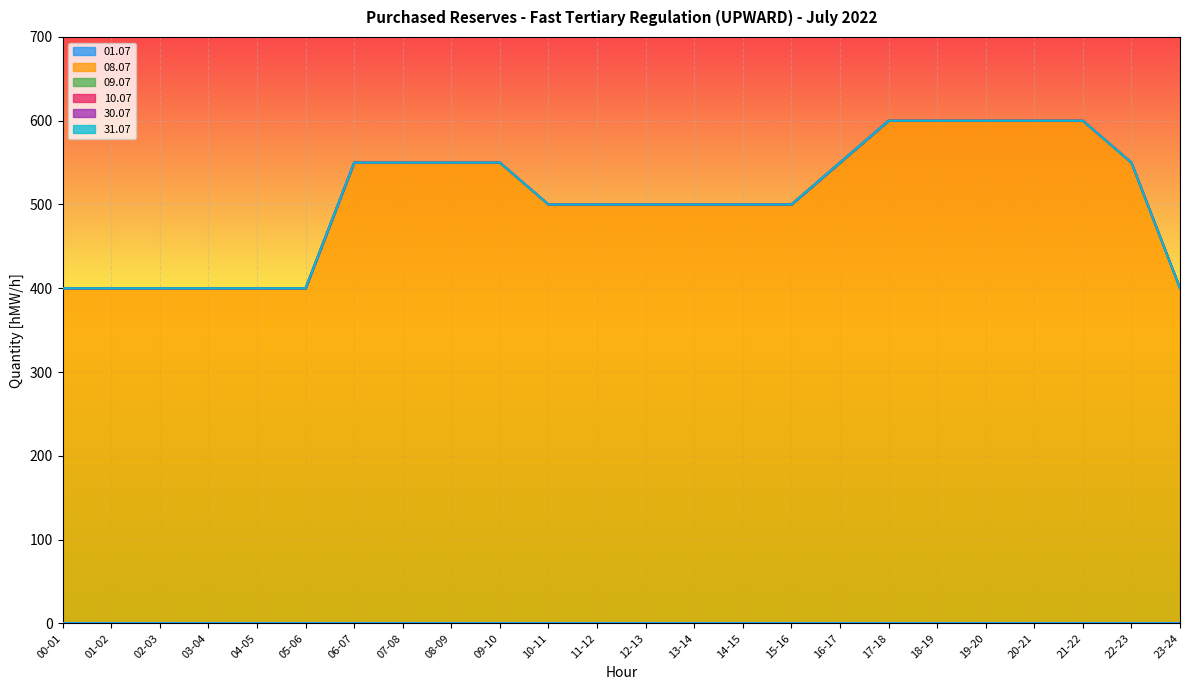

Which series has the largest total across all categories?

08.07